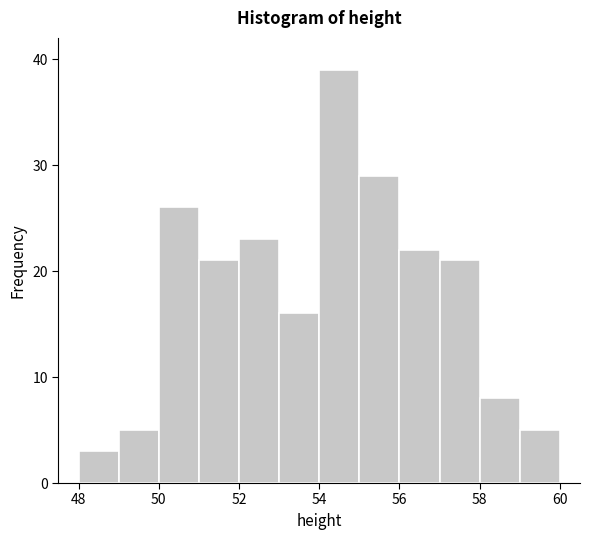

What is the height of the bar covering 52 to 53 on the x-axis? The values are not printed on the chart, so give them approximately, as read against the axis.

23